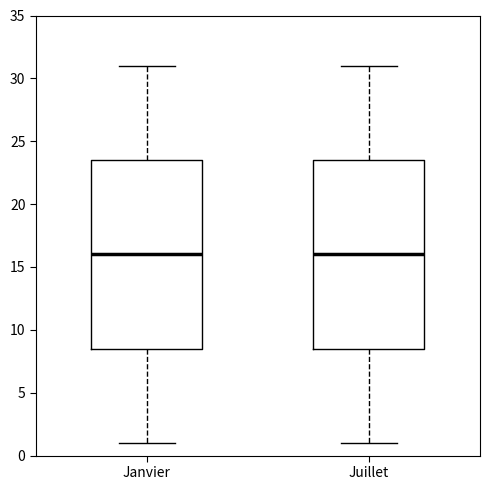

Where does the median line of the box for Janvier sit on the y-axis? The values are not printed on the chart, so give them approximately, as read against the axis.

16.0